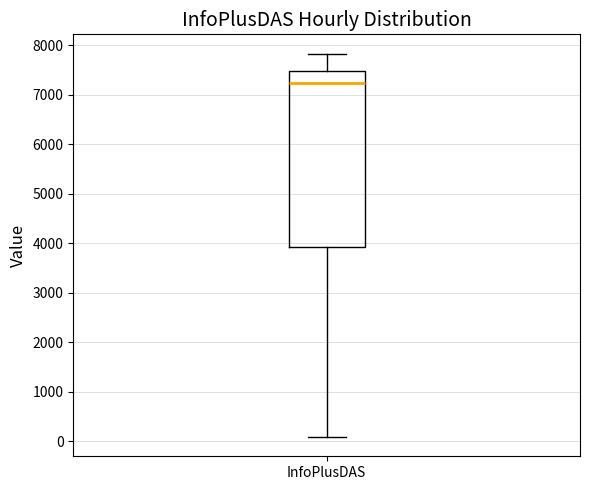

Transcribe this box plot: give where the median line is, the range the box spans, and where the two whiskers end, as read against the y-axis. The values are not printed on the chart, so give them approximately, as read against the axis.

median 7200, box 3900 to 7500, whiskers 100 to 7800